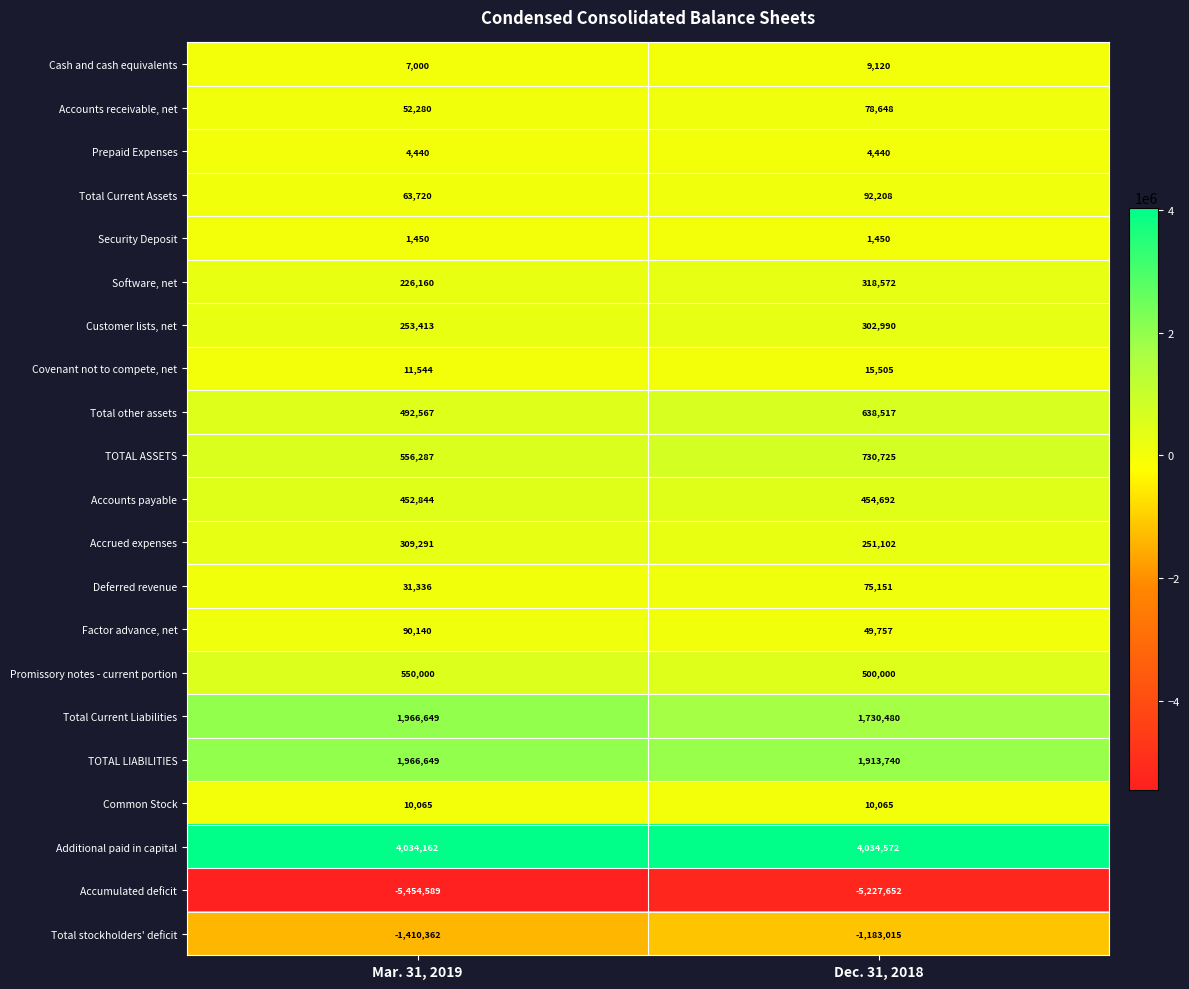

How many series are shown in this chart?

21